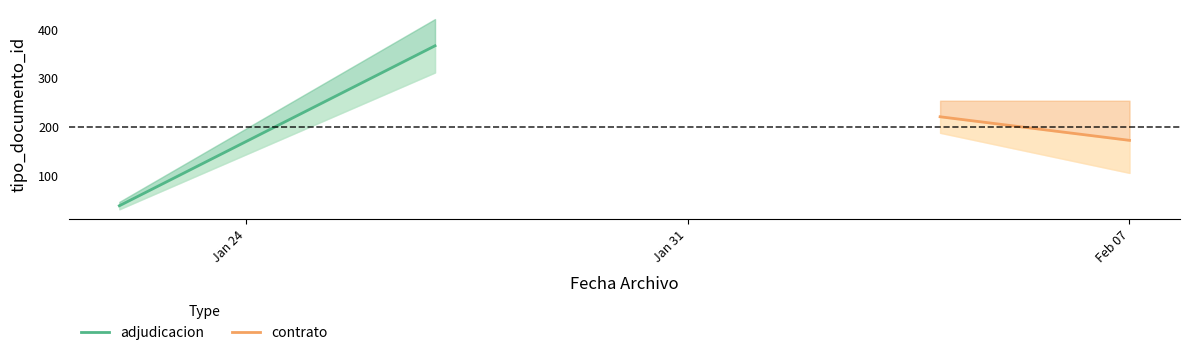

What are all the series names shown in the legend?

adjudicacion, contrato